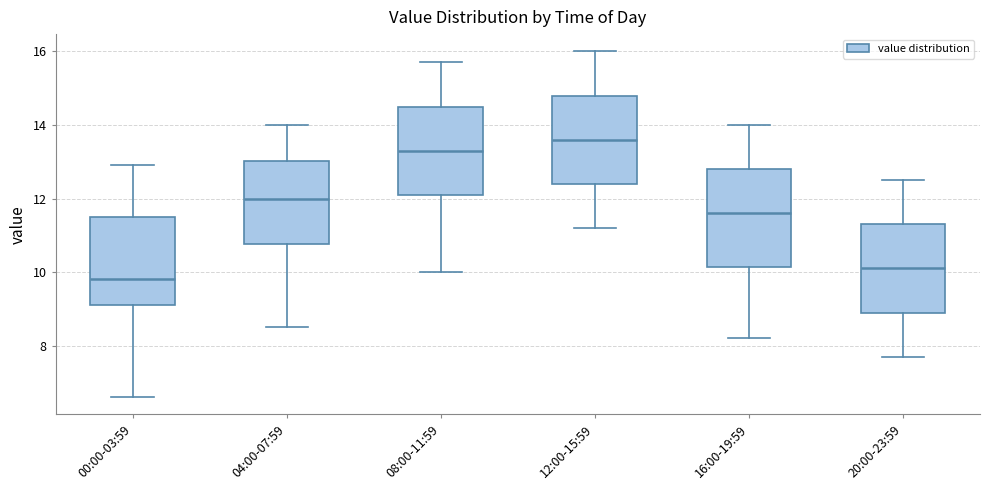

Comparing the boxes themselves (not the whiskers), which one is the tallest?

16:00-19:59